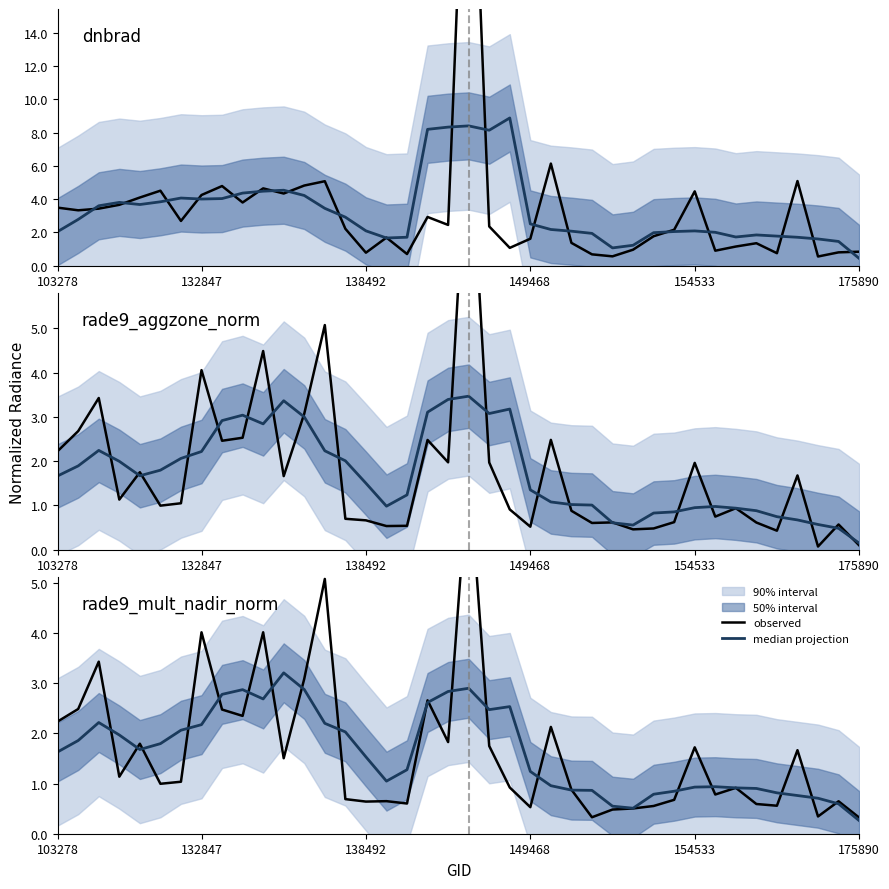

The median projection series shows 2.2 at 17. True or false?

False